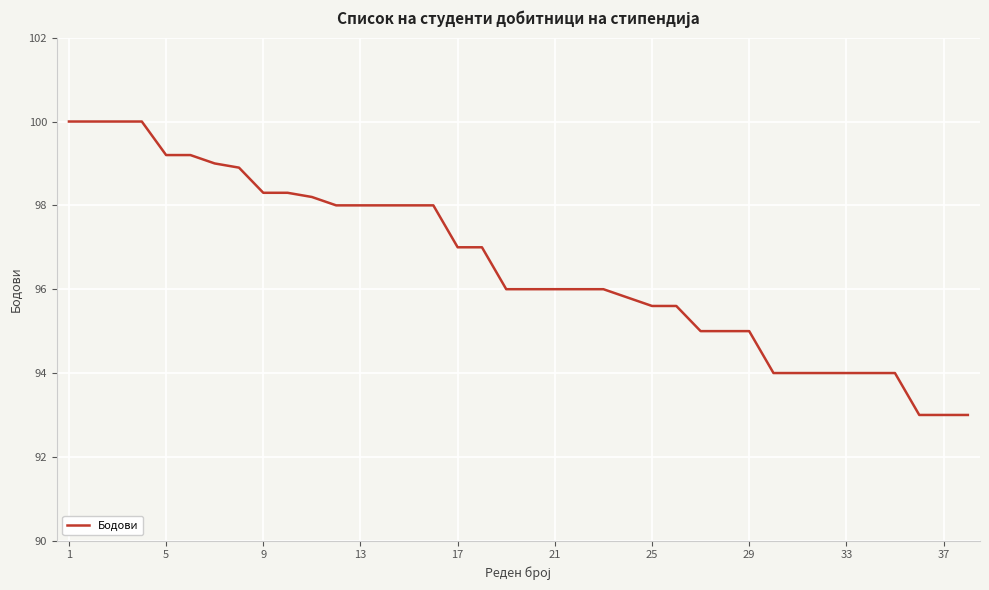

What is the smallest value displayed?

93.0